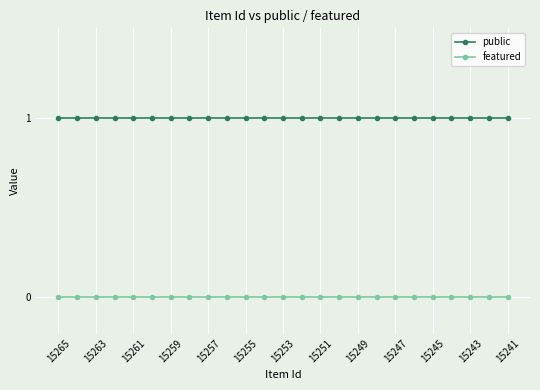

What is the value of the public point at the 11th from the left?

1